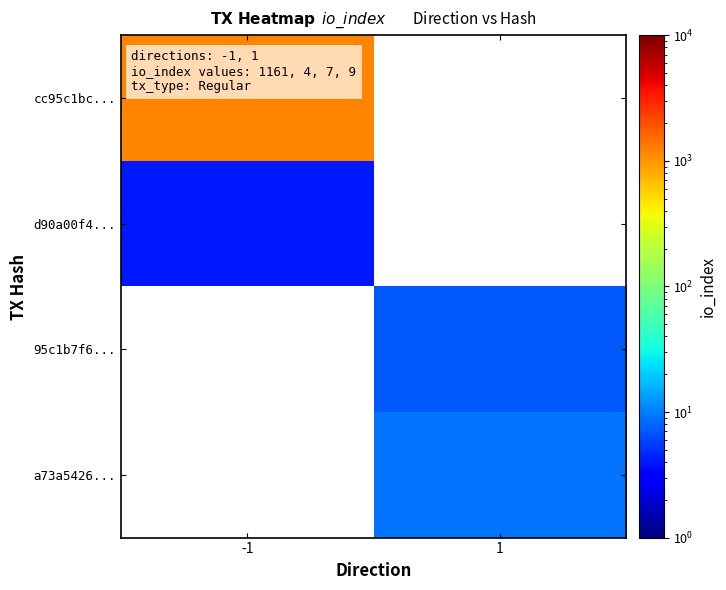

How many positive values does the 95c1b7f6... series have?

1